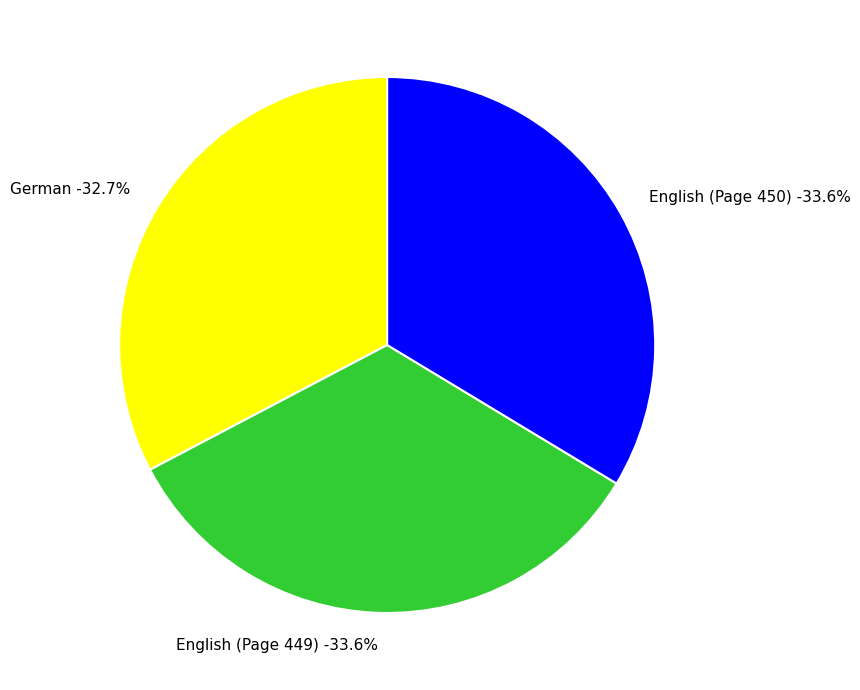

How many segments does this pie chart have?

3